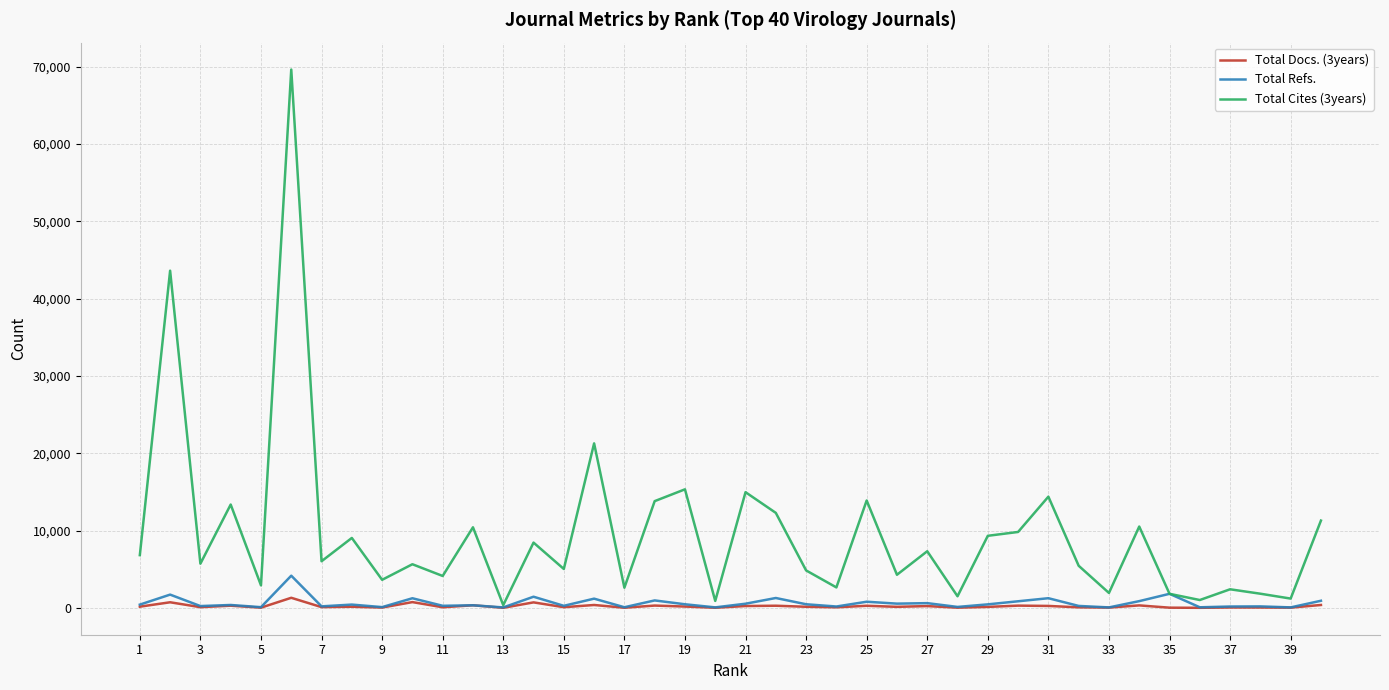

Which series has the largest range (max minus min)?

Total Cites (3years)